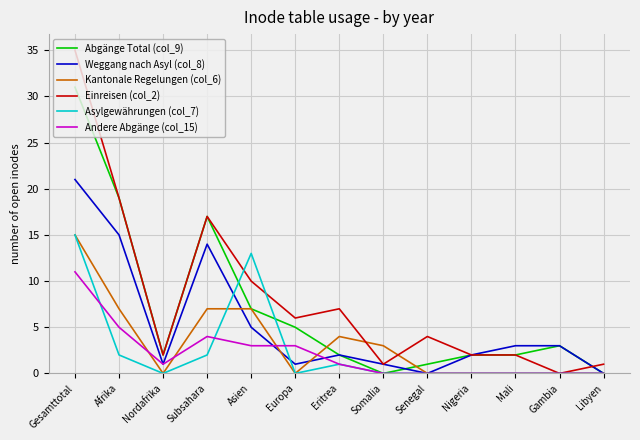

How many lines are shown in the chart?

6